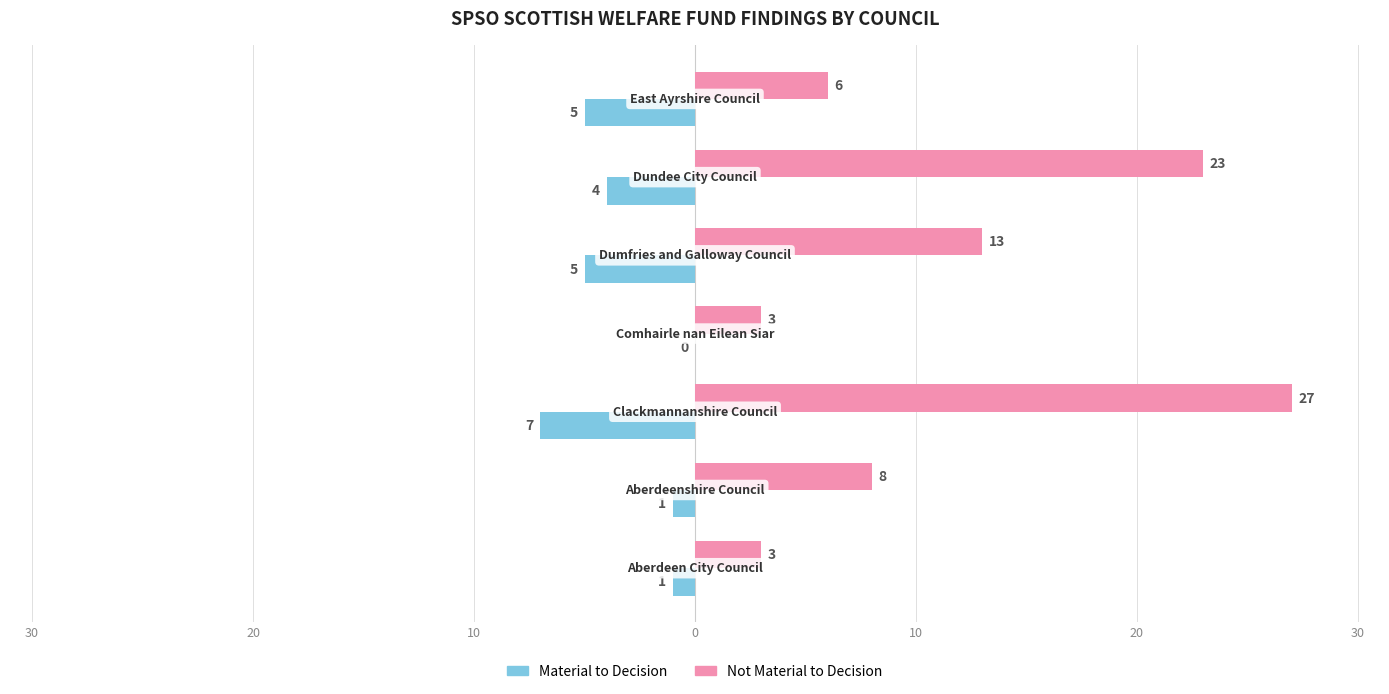

What are all the series names shown in the legend?

Material to Decision, Not Material to Decision